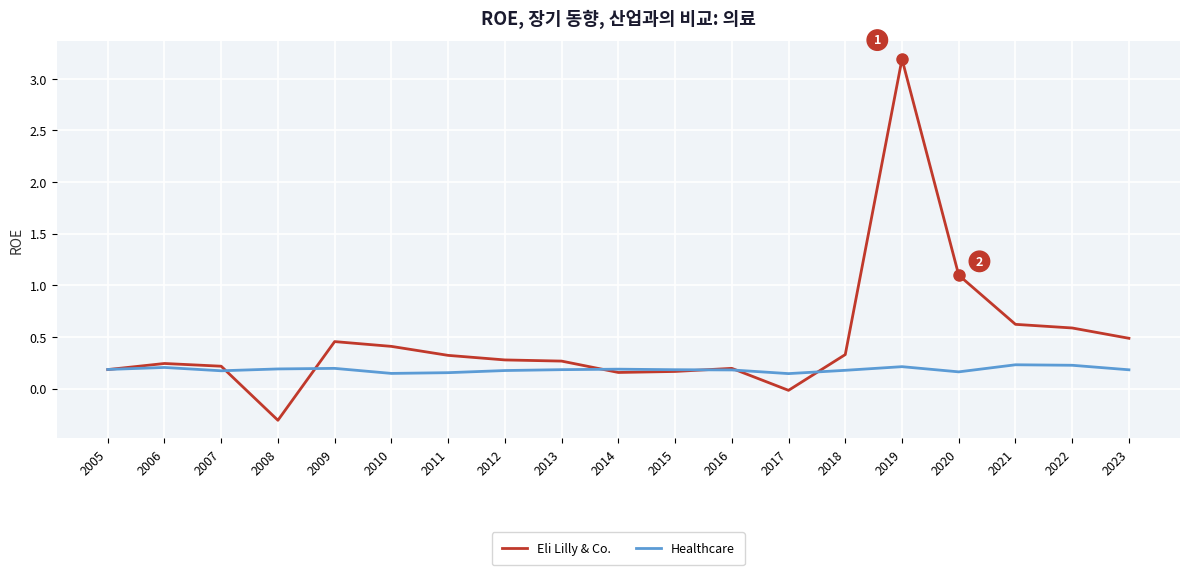

What are all the series names shown in the legend?

Eli Lilly & Co., Healthcare